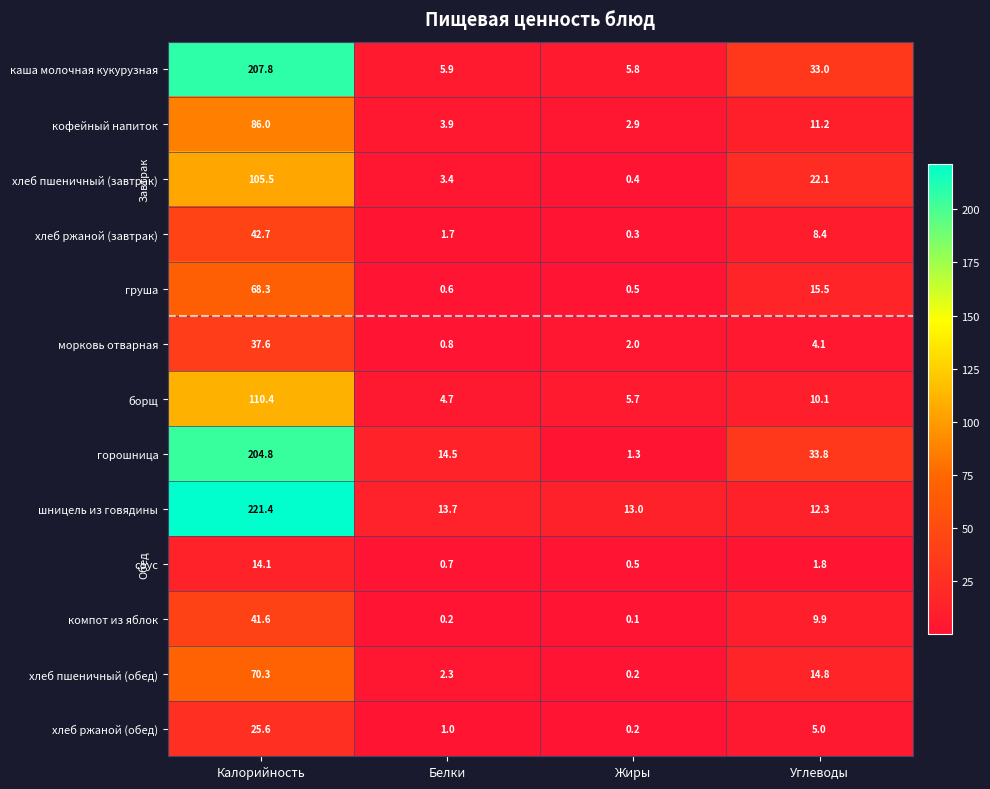

The value of хлеб ржаной (завтрак) at Калорийность is 63.9. True or false?

False